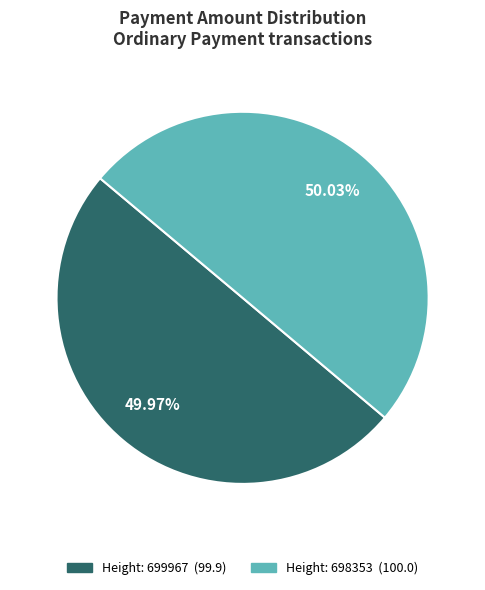

Does any single category account for the majority?

Yes